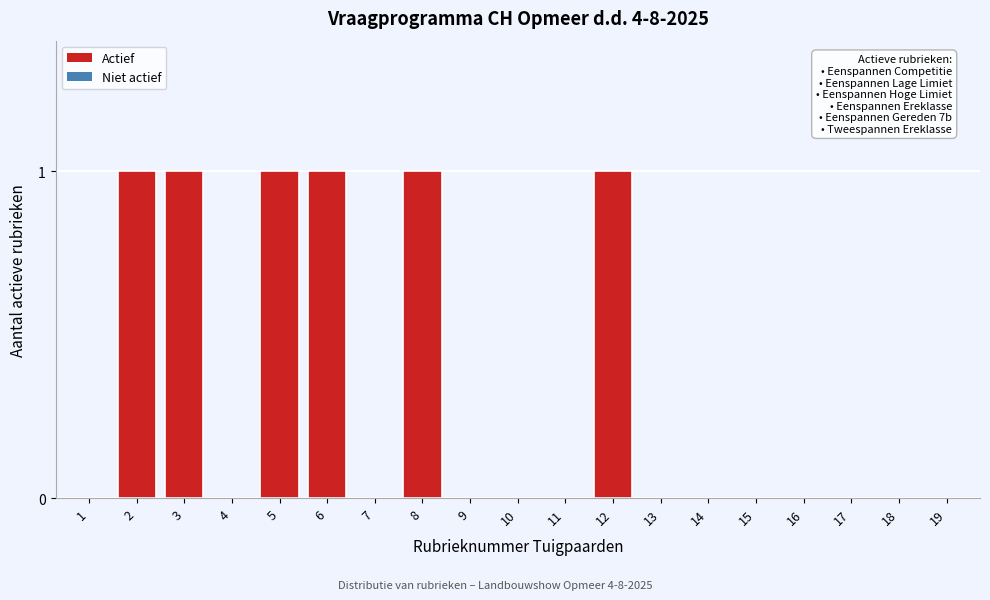

Reading left to right, list all the values displayed in this chart.

1=0	2=1	3=1	4=0	5=1	6=1	7=0	8=1	9=0	10=0	11=0	12=1	13=0	14=0	15=0	16=0	17=0	18=0	19=0